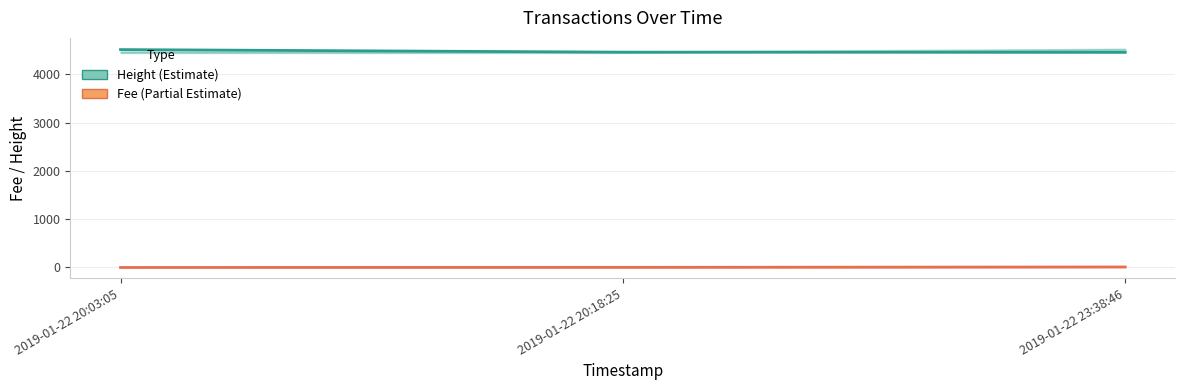

Does the chart have visible grid lines?

Yes